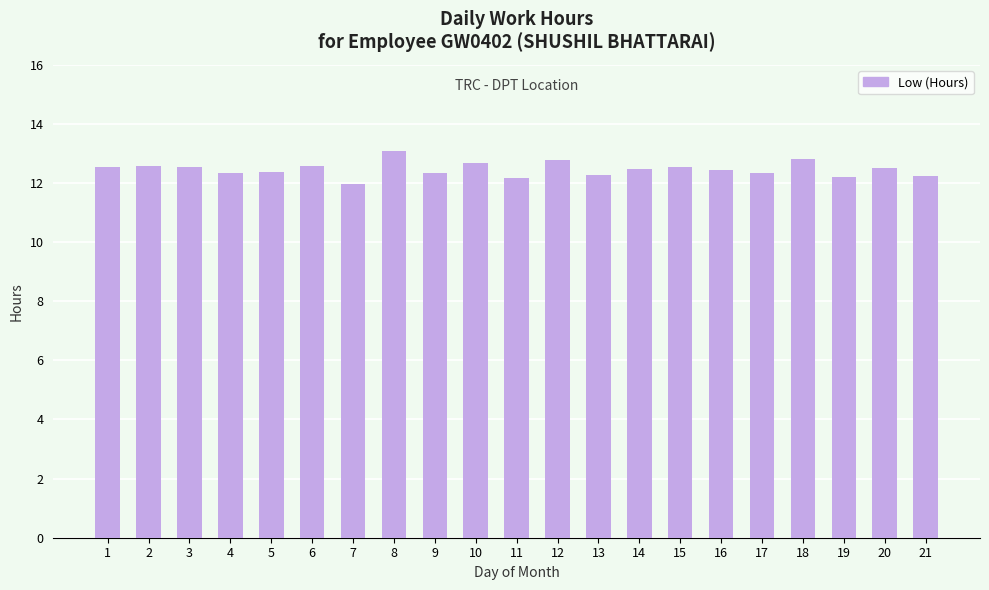

Which has a higher value, 10 or 8?

8